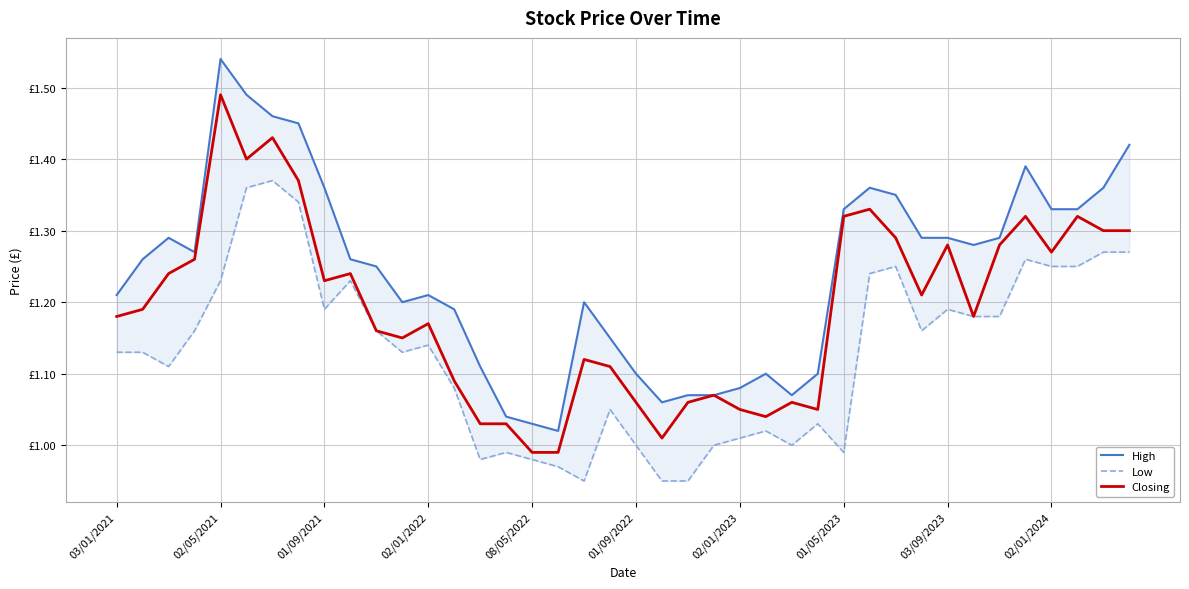

True or false: Low and High cross at least once.

False